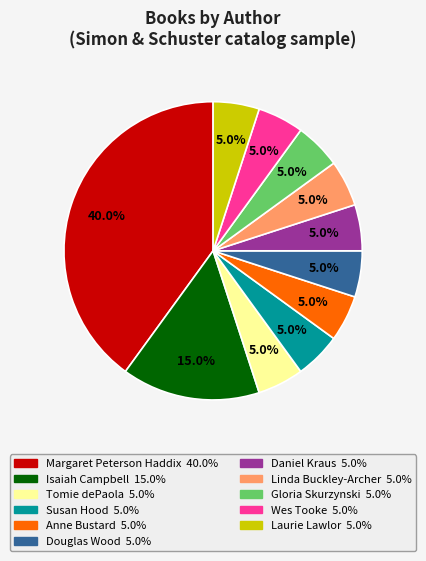

Which slice is the largest?

Margaret Peterson Haddix